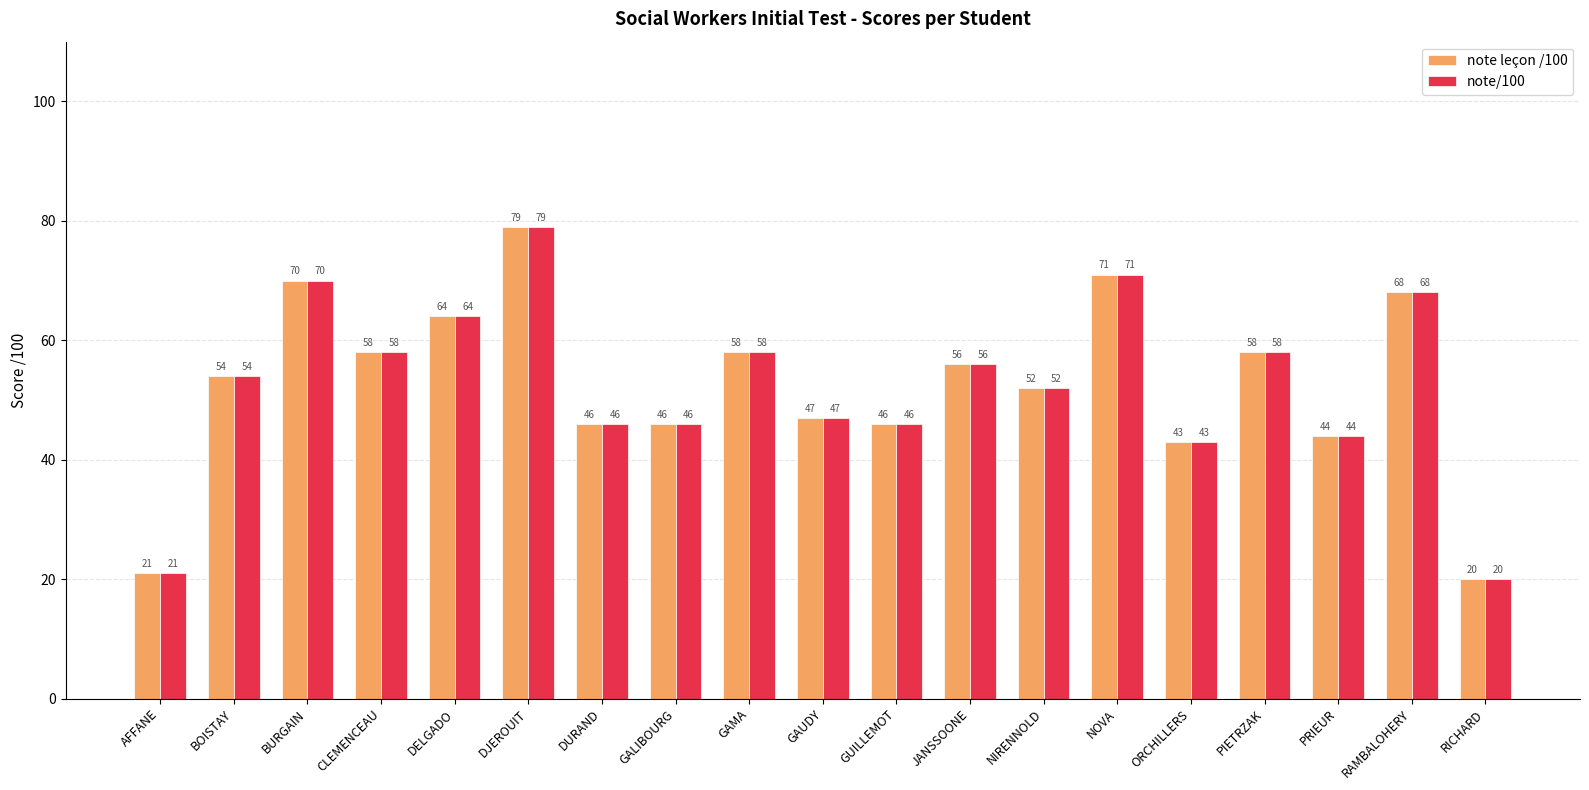

The value of note/100 at CLEMENCEAU is 58. True or false?

True